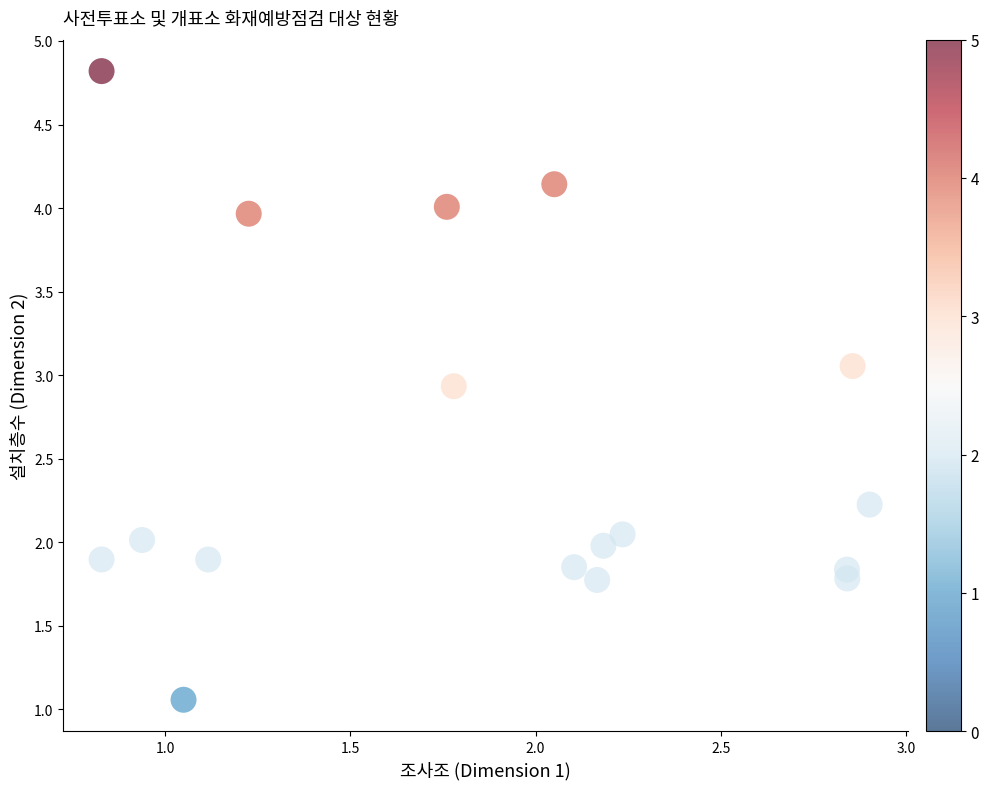

What is the range of Y values (max minus min)?

3.8